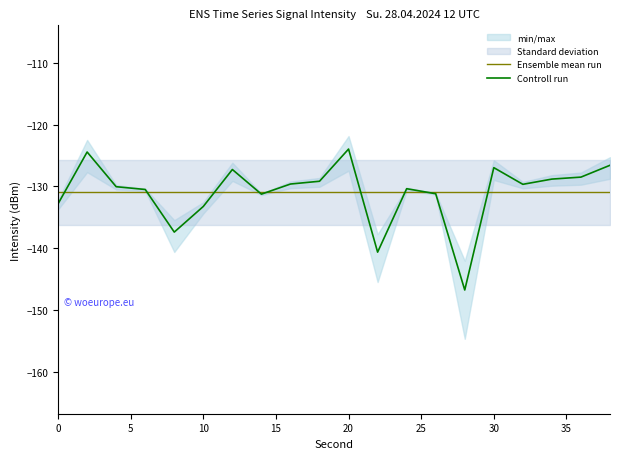

The value of Ensemble mean run at 20 is -208.5. True or false?

False